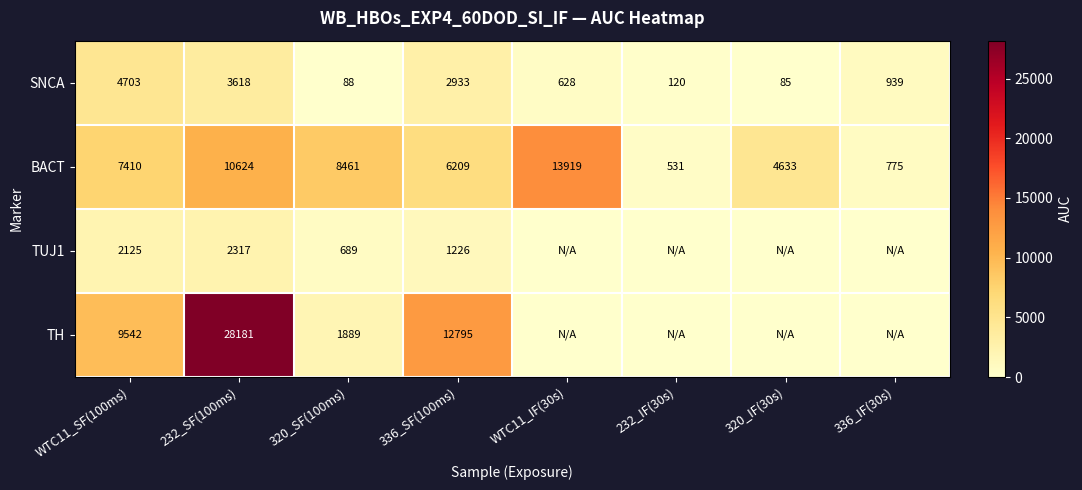

How many BACT values are between 4633 and 10624?

5